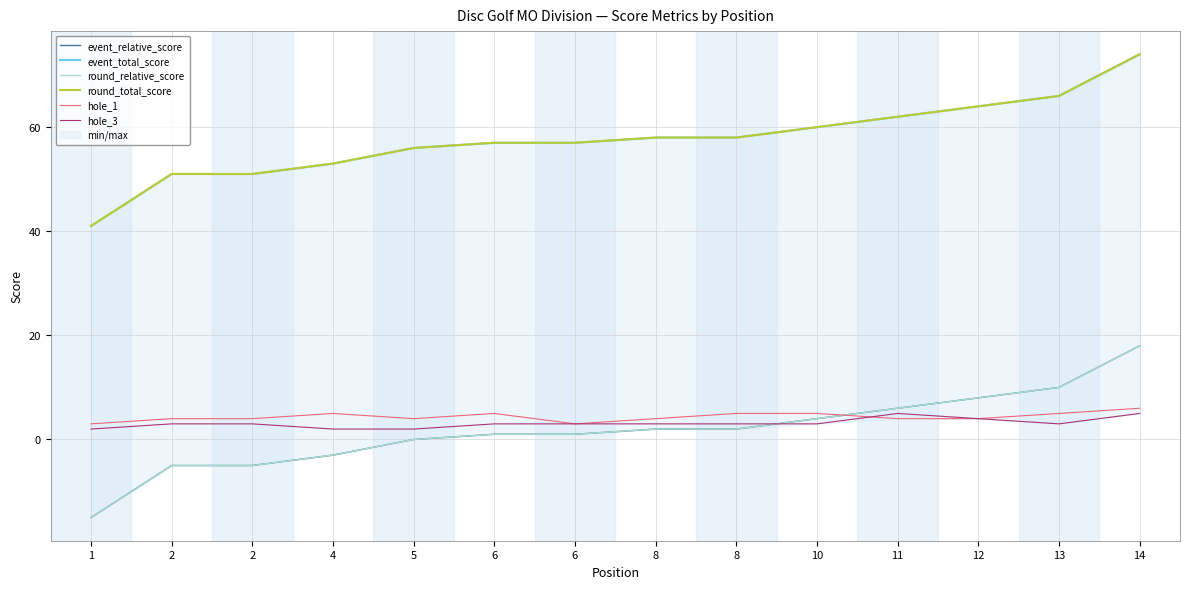

Between 4 and 13, which series saw the biggest shift?

event_relative_score